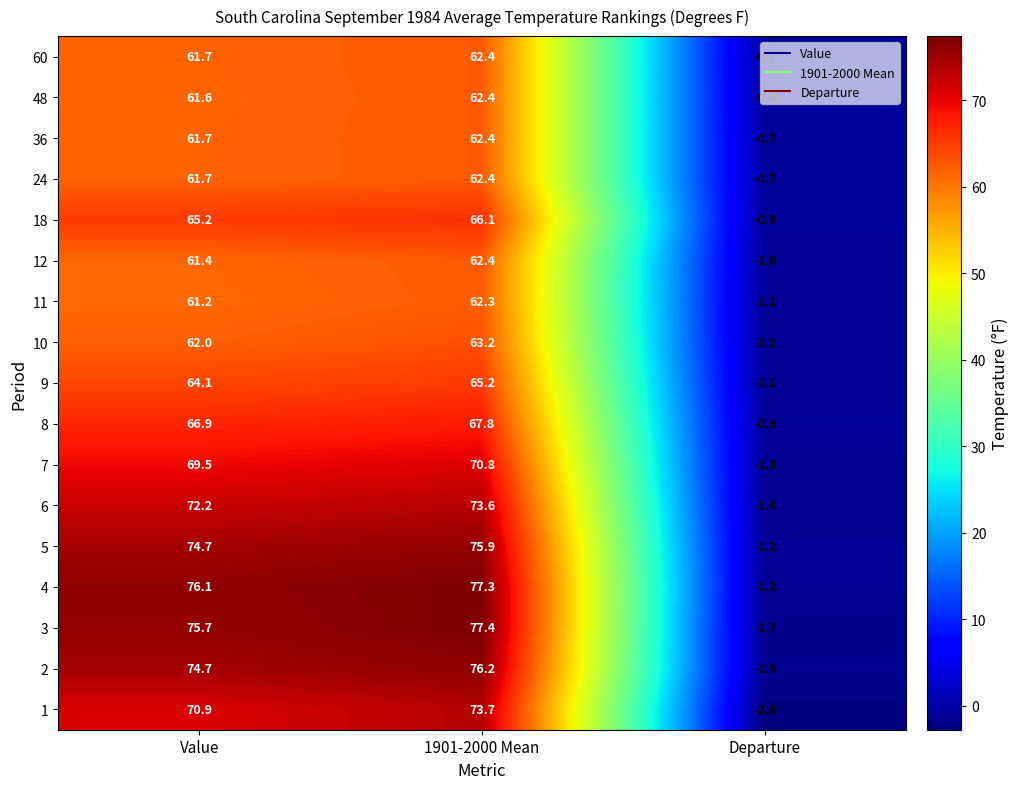

What is the difference between the 60 values at Departure and Value?

62.4